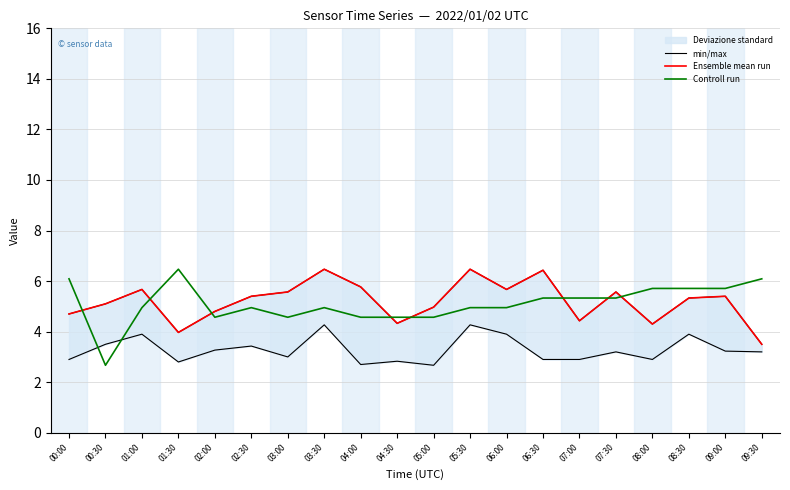

Where do Ensemble mean run and Controll run first cross each other?

00:00 and 00:30